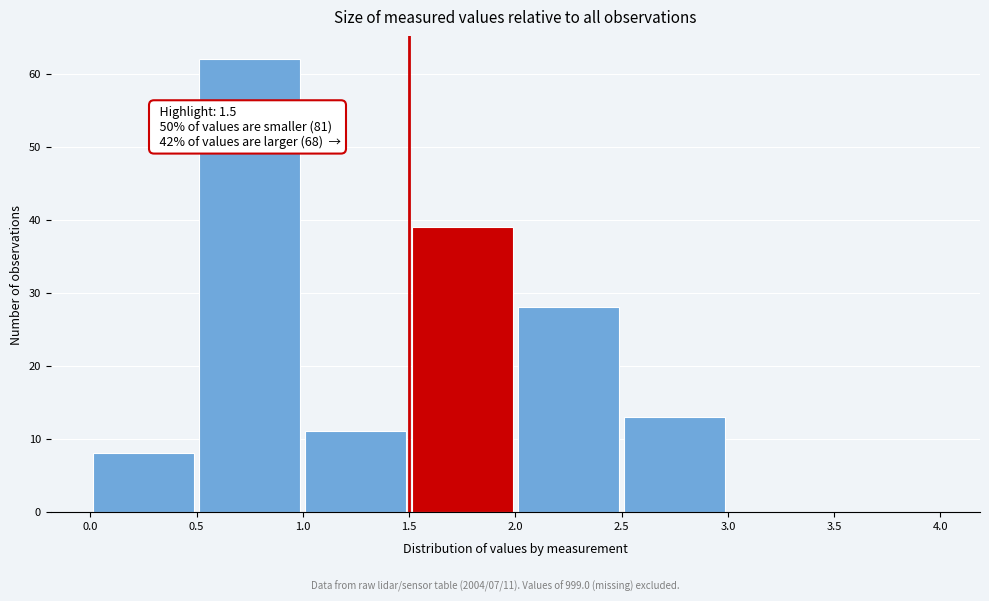

Which range on the x-axis has the tallest bar?

0.5 to 1.0